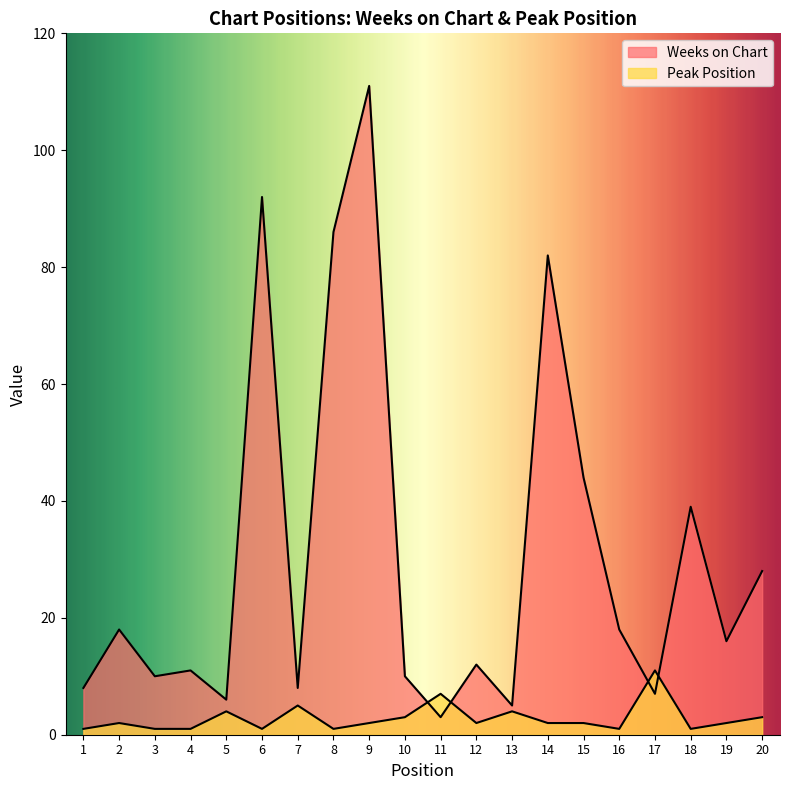

Is it true that Peak Position equals 7 at 11?

True